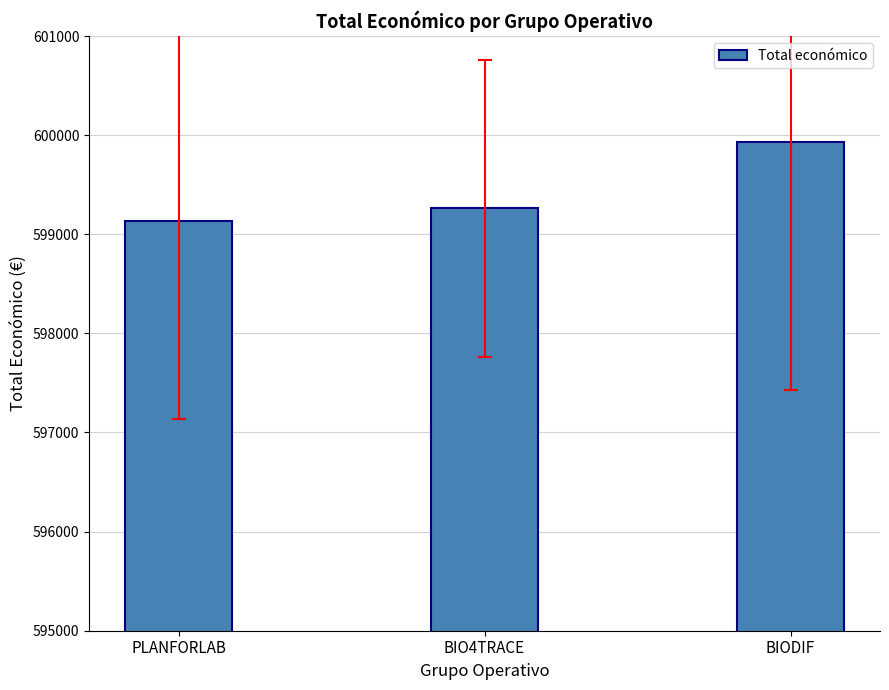

Which category has the highest value across all series?

BIODIF